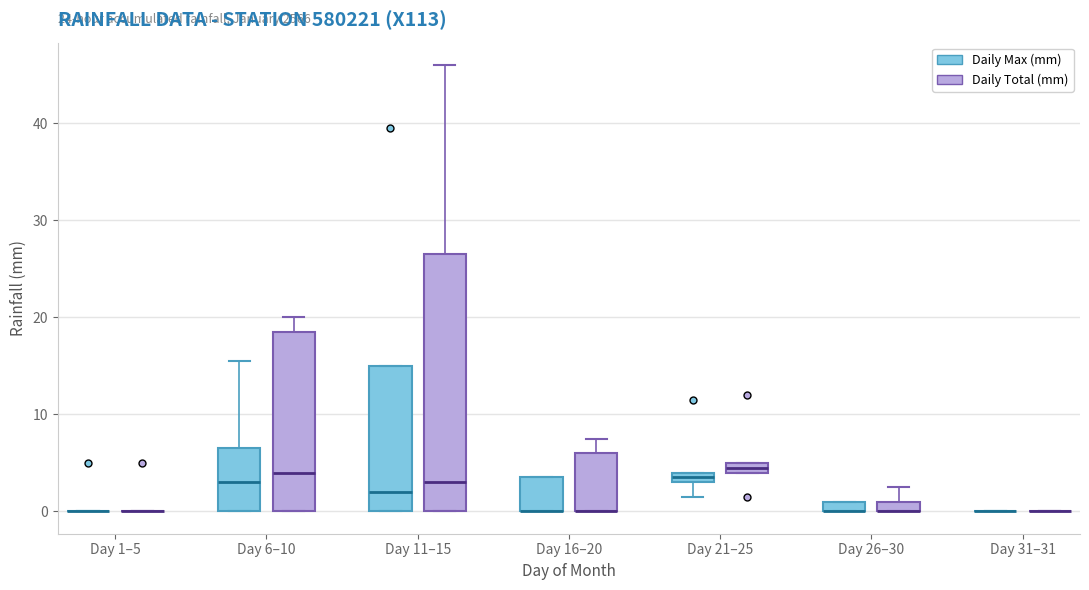

Comparing the boxes themselves (not the whiskers), which one is the tallest?

Day 11–15 (Daily Total (mm))